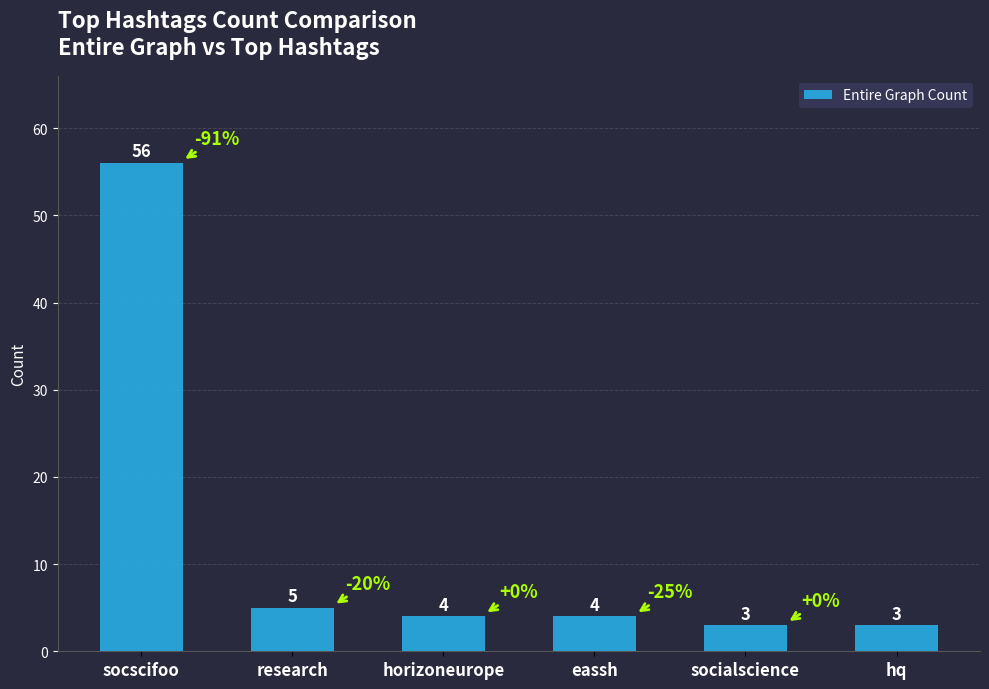

Reading left to right, what are all the values shown in this chart?

socscifoo=56	research=5	horizoneurope=4	eassh=4	socialscience=3	hq=3